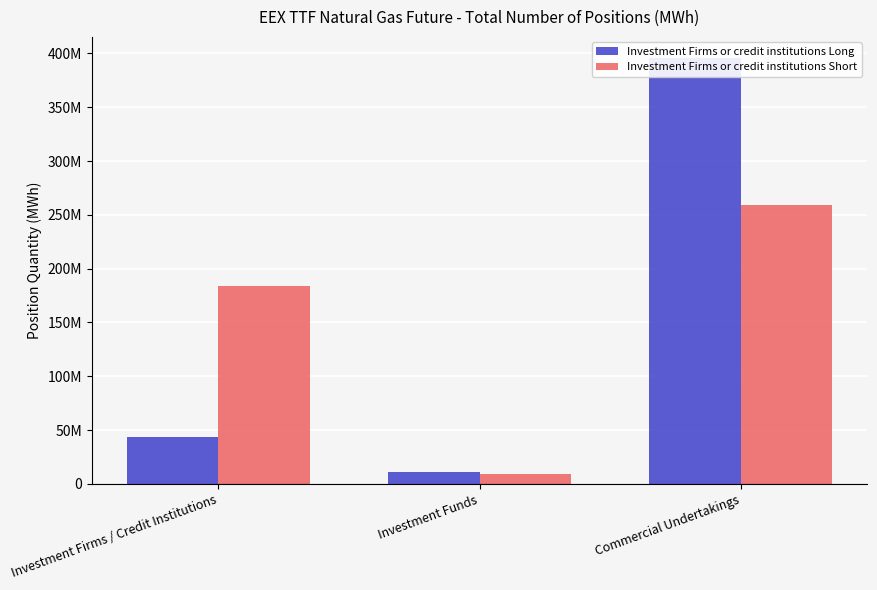

What is the total value across all series at Commercial Undertakings?

654542597.6